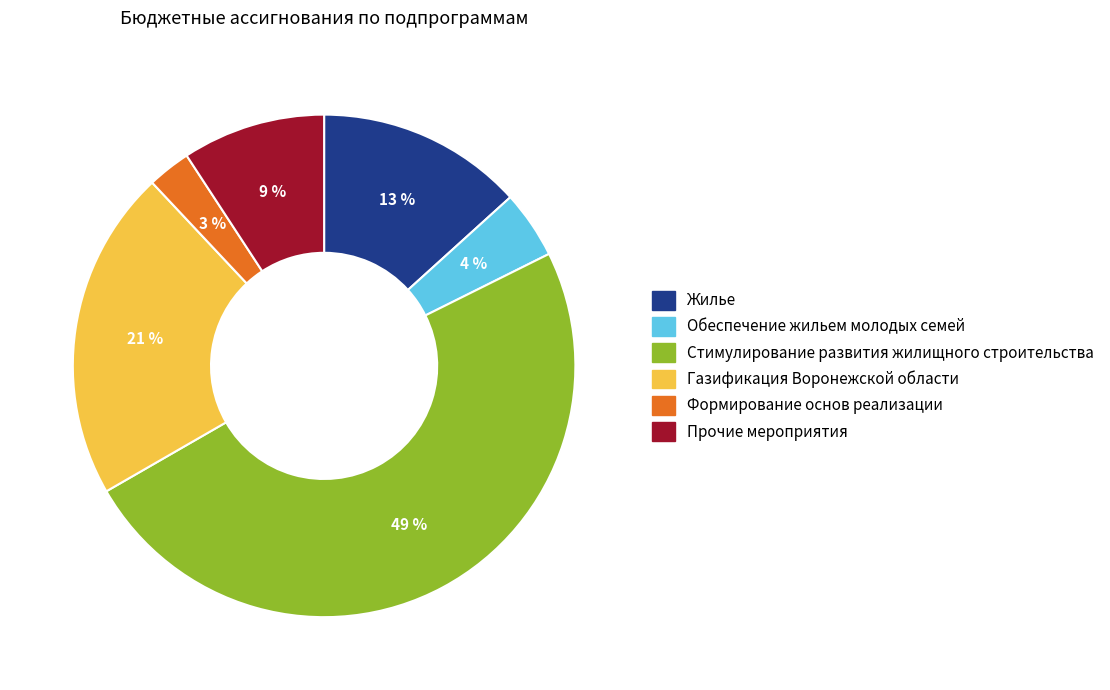

The Стимулирование развития жилищного строительства slice represents 60% of the pie. True or false?

False